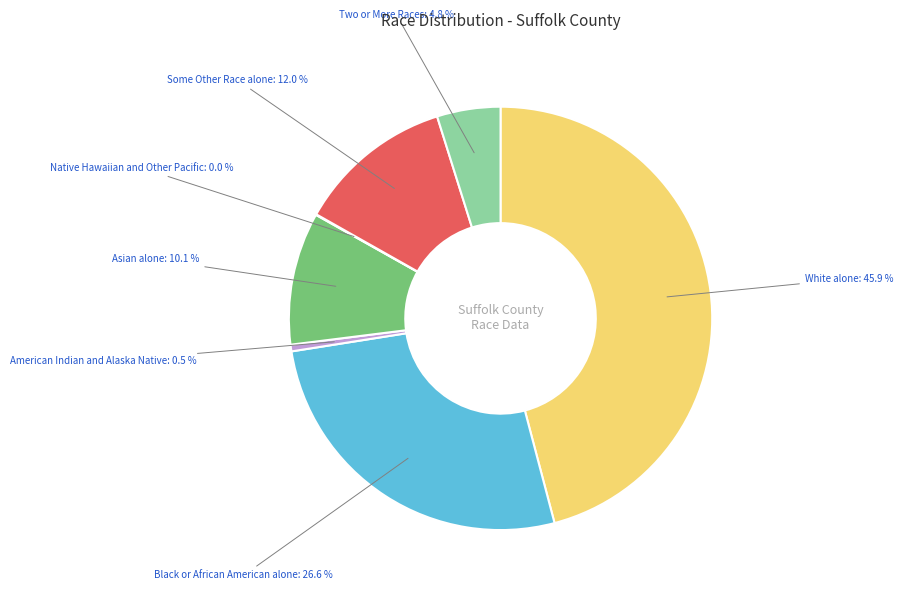

Which slice is the largest?

White alone